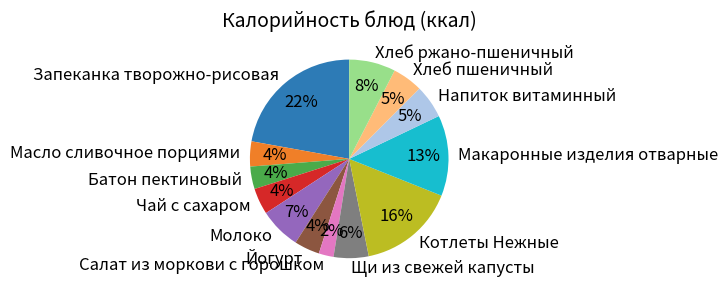

Count the number of slices in the pie.

13